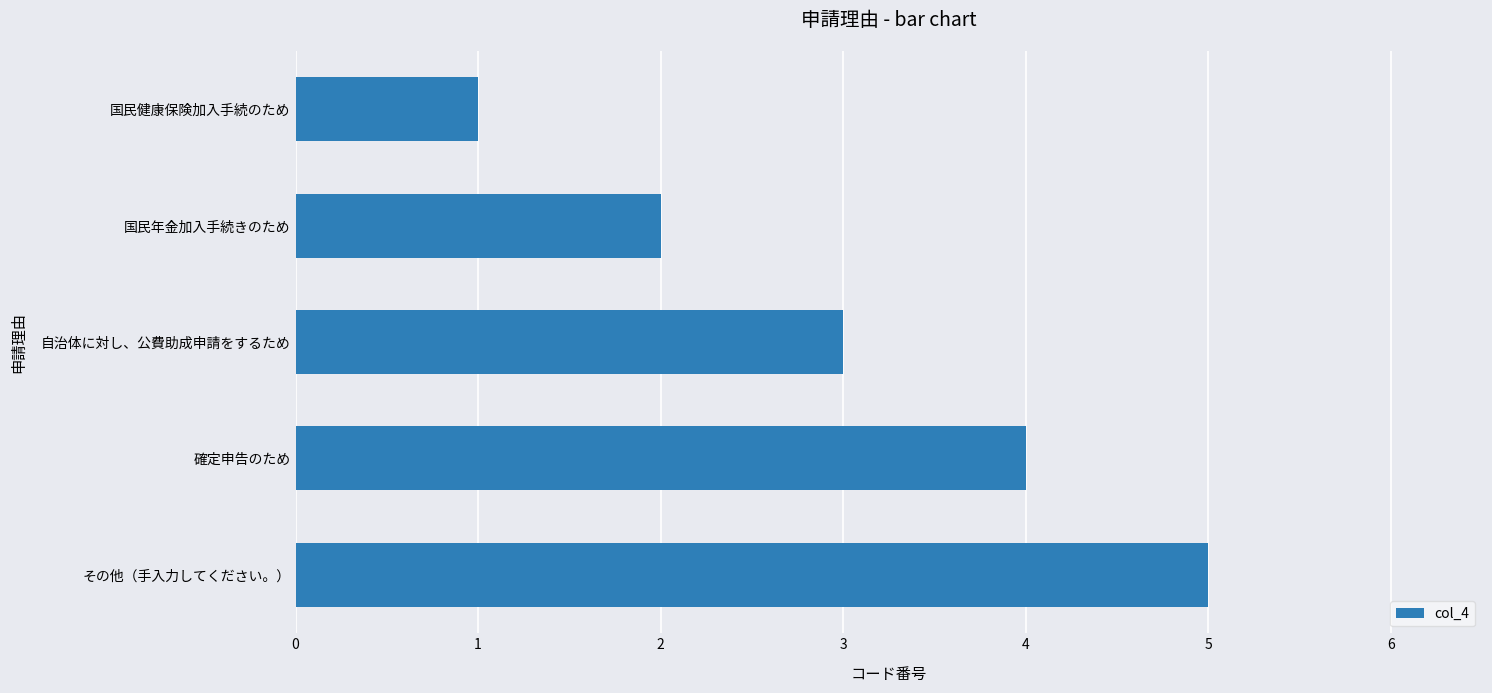

What is the maximum value shown in the chart?

5